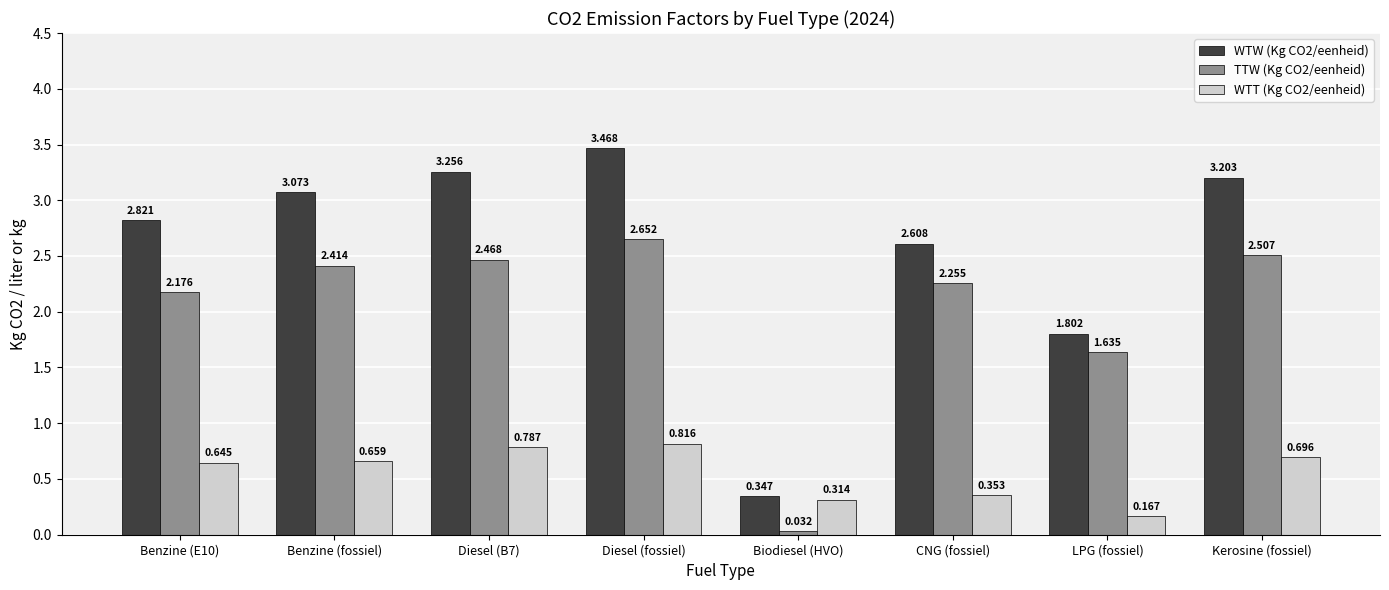

What position from the right is LPG (fossiel)?

2